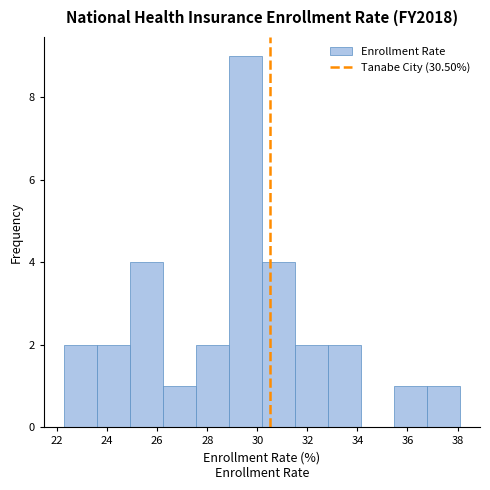

Reading left to right, transcribe this chart: for each bar, give the range it covers on the x-axis and its height. Neither the bar edges nor the heights are printed on the chart, so give them approximately, as read against the axes.

22.2 to 23.6: 2
23.6 to 25.0: 2
25.0 to 26.2: 4
26.2 to 27.6: 1
27.6 to 28.8: 2
28.8 to 30.2: 9
30.2 to 31.6: 4
31.6 to 32.8: 2
32.8 to 34.2: 2
34.2 to 35.4: 0
35.4 to 36.8: 1
36.8 to 38.2: 1